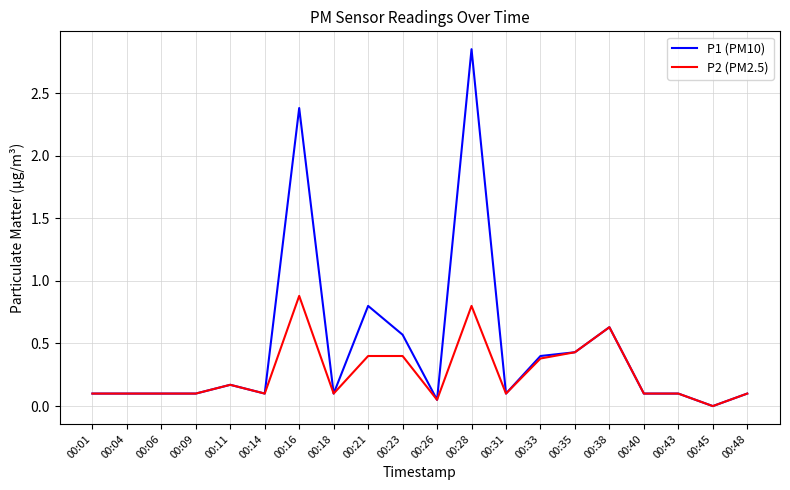

True or false: P2 (PM2.5) has a value of 0.1 at 00:06.

True